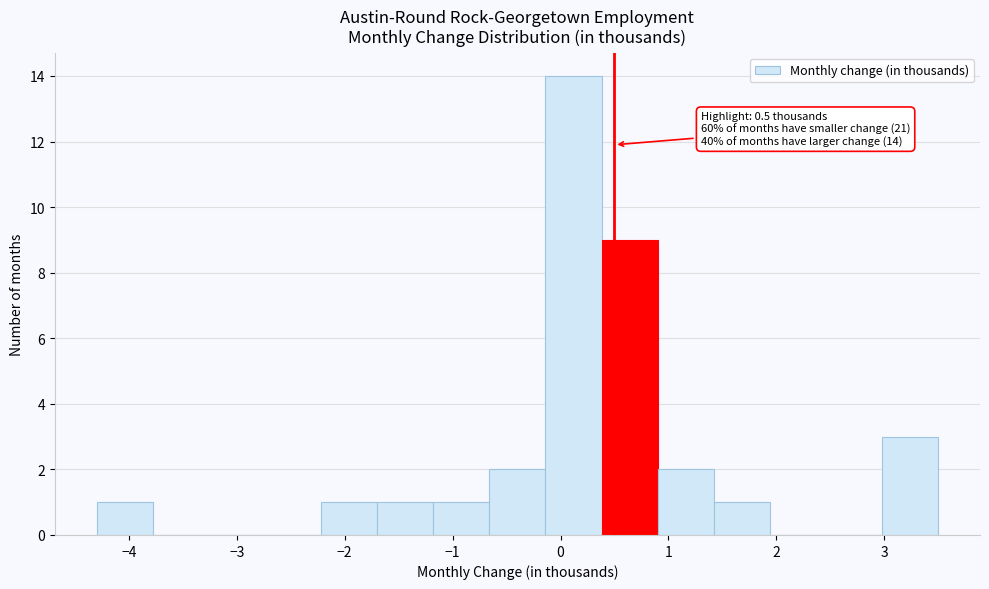

Over which range of the x-axis is the bar tallest?

-0.1 to 0.4